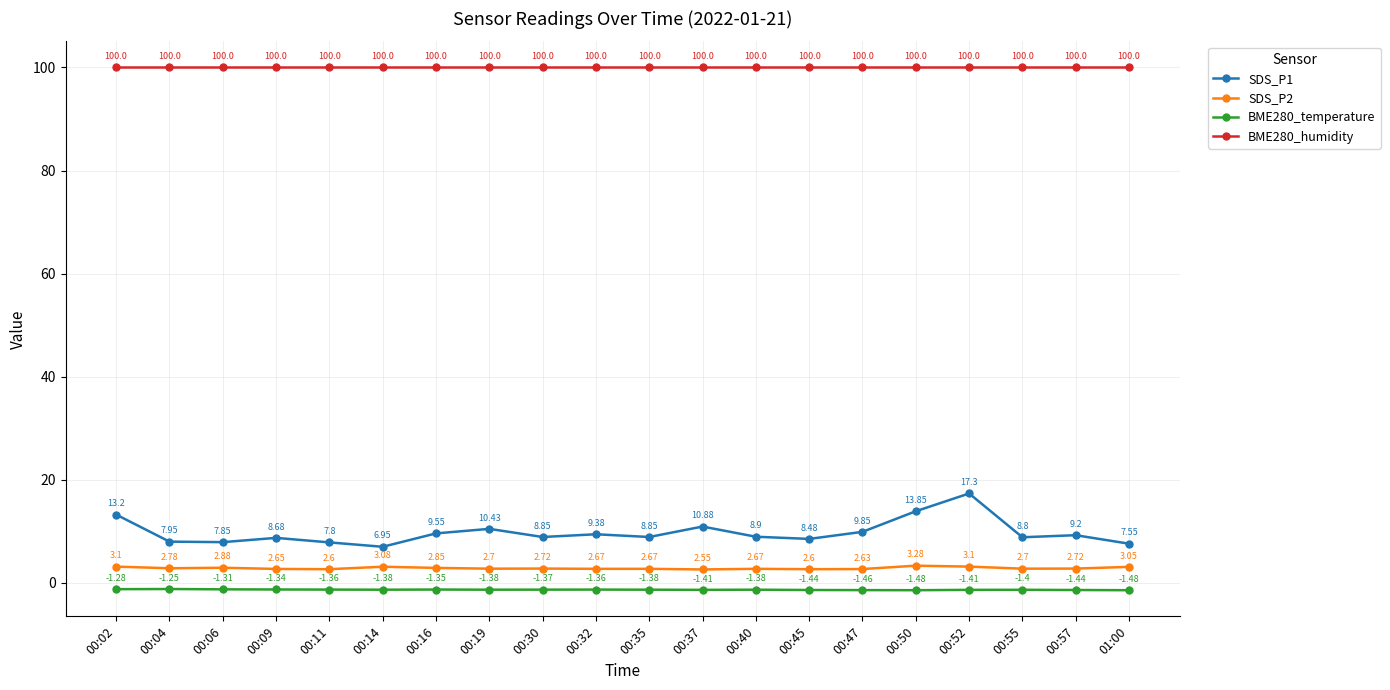

Is the value of BME280_temperature at 00:32 greater than the value of SDS_P2 at 00:32?

No